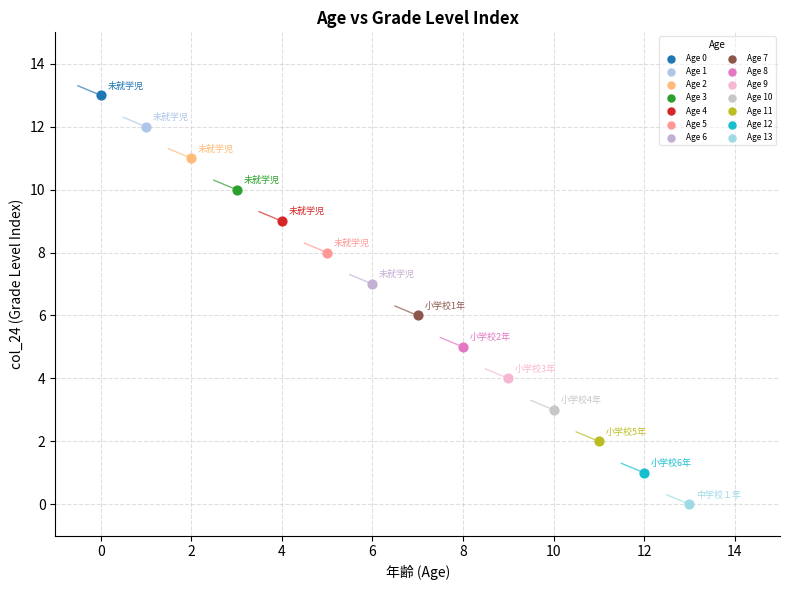

What are all the series names shown in the legend?

Age 0, Age 1, Age 2, Age 3, Age 4, Age 5, Age 6, Age 7, Age 8, Age 9, Age 10, Age 11, Age 12, Age 13